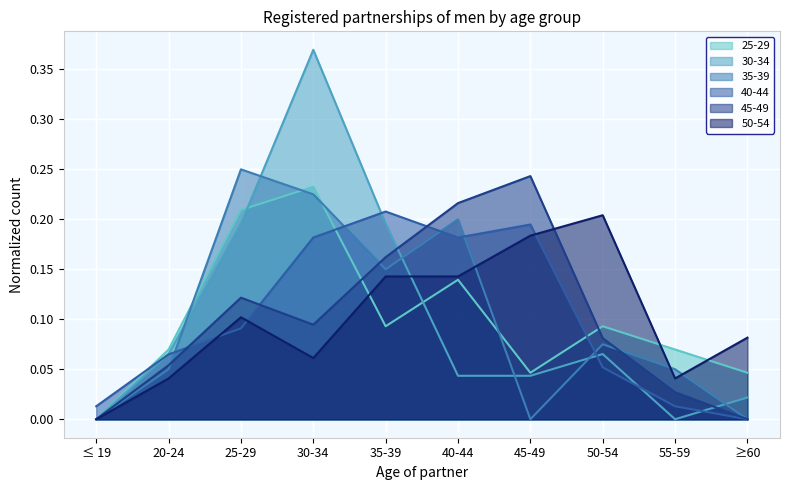

What is the difference between the maximum and minimum values in the 35-39 series?

0.2